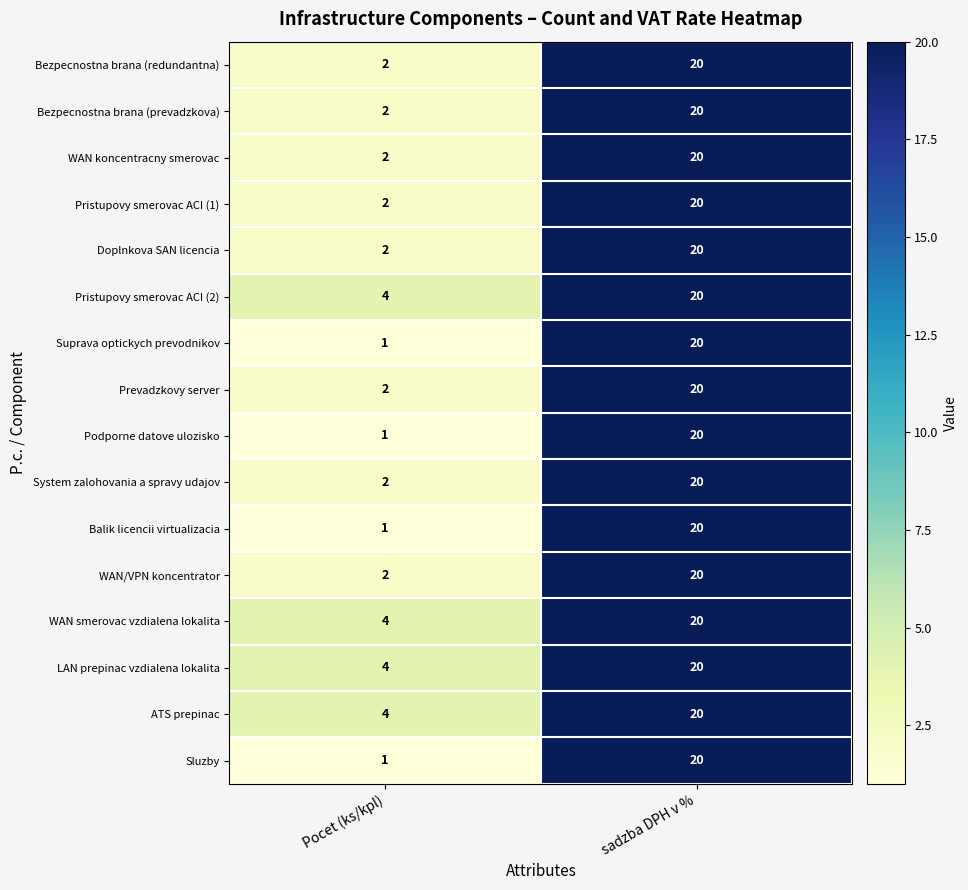

The value of ATS prepinac at sadzba DPH v % is 31. True or false?

False